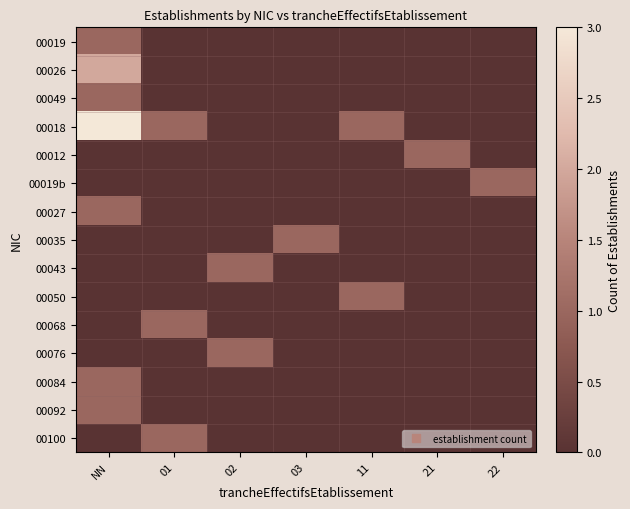

Reading right to left, what are all the values shown in this chart?

00019: 22=0	21=0	11=0	03=0	02=0	01=0	NN=1
00026: 22=0	21=0	11=0	03=0	02=0	01=0	NN=2
00049: 22=0	21=0	11=0	03=0	02=0	01=0	NN=1
00018: 22=0	21=0	11=1	03=0	02=0	01=1	NN=3
00012: 22=0	21=1	11=0	03=0	02=0	01=0	NN=0
00019b: 22=1	21=0	11=0	03=0	02=0	01=0	NN=0
00027: 22=0	21=0	11=0	03=0	02=0	01=0	NN=1
00035: 22=0	21=0	11=0	03=1	02=0	01=0	NN=0
00043: 22=0	21=0	11=0	03=0	02=1	01=0	NN=0
00050: 22=0	21=0	11=1	03=0	02=0	01=0	NN=0
00068: 22=0	21=0	11=0	03=0	02=0	01=1	NN=0
00076: 22=0	21=0	11=0	03=0	02=1	01=0	NN=0
00084: 22=0	21=0	11=0	03=0	02=0	01=0	NN=1
00092: 22=0	21=0	11=0	03=0	02=0	01=0	NN=1
00100: 22=0	21=0	11=0	03=0	02=0	01=1	NN=0